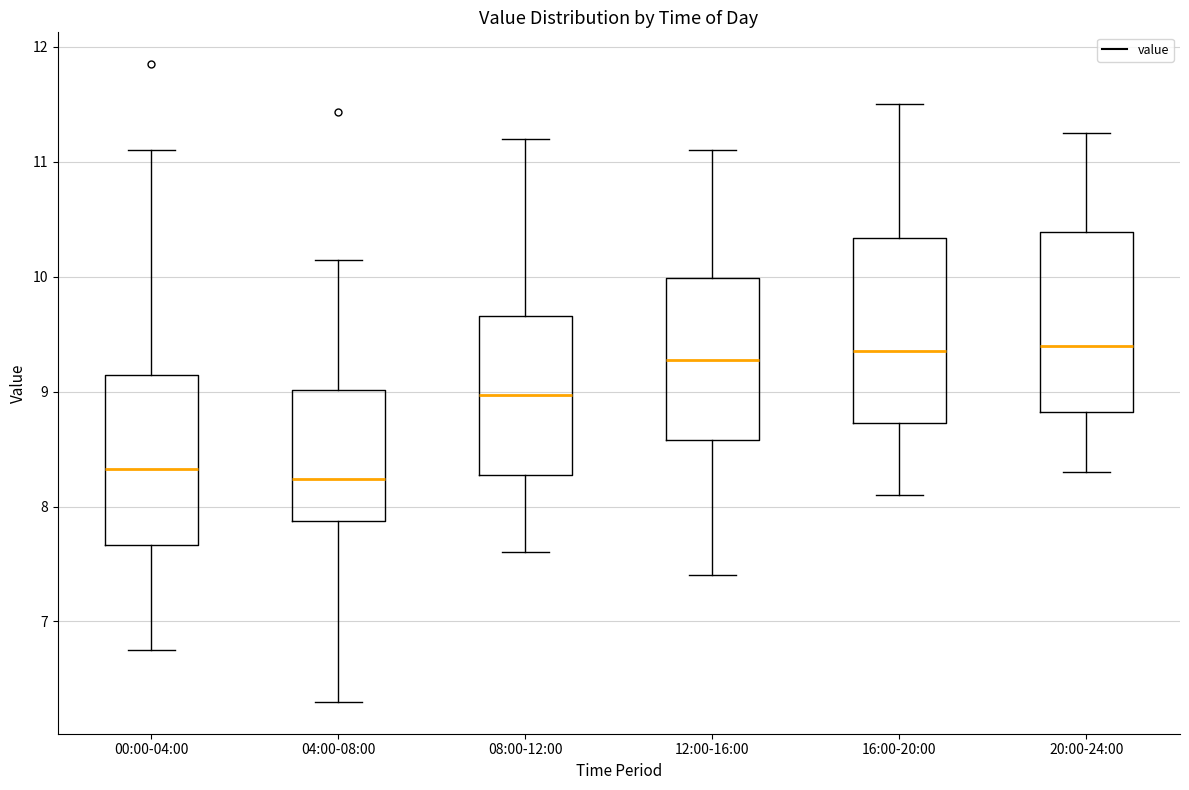

Reading left to right, transcribe this box plot: for each box, give where its median line is, the range the box spans, and where its two whiskers end, as read against the y-axis. The values are not printed on the chart, so give them approximately, as read against the axis.

00:00-04:00: median 8.3, box 7.7 to 9.1, whiskers 6.8 to 11.1
04:00-08:00: median 8.2, box 7.9 to 9.0, whiskers 6.3 to 10.2
08:00-12:00: median 9.0, box 8.3 to 9.7, whiskers 7.6 to 11.2
12:00-16:00: median 9.3, box 8.6 to 10.0, whiskers 7.4 to 11.1
16:00-20:00: median 9.4, box 8.7 to 10.3, whiskers 8.1 to 11.5
20:00-24:00: median 9.4, box 8.8 to 10.4, whiskers 8.3 to 11.3